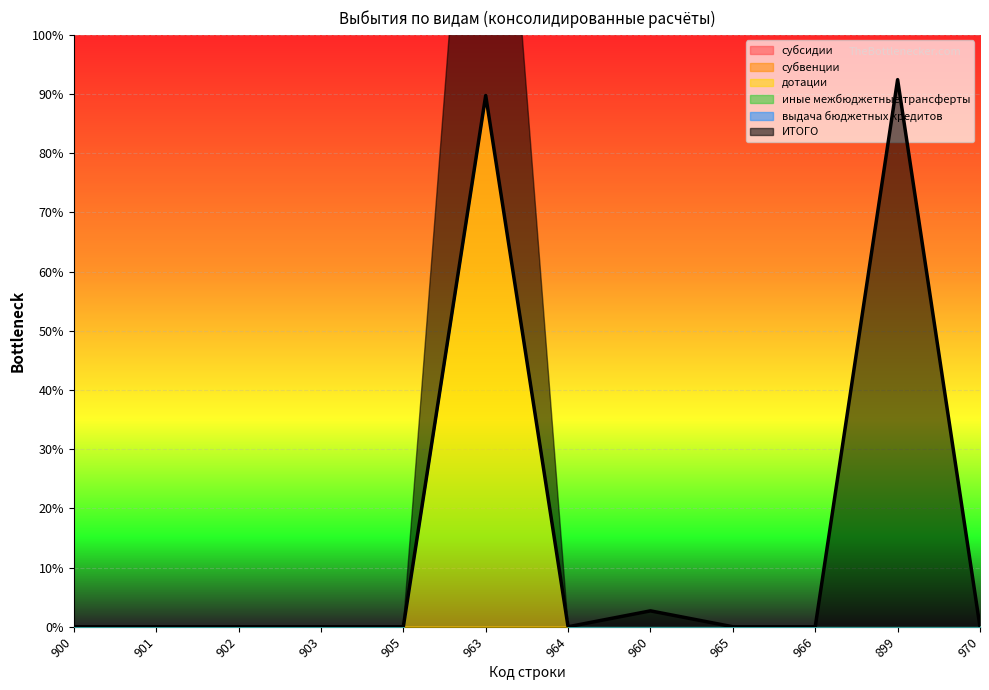

At which label is субвенции closest to 0?

900